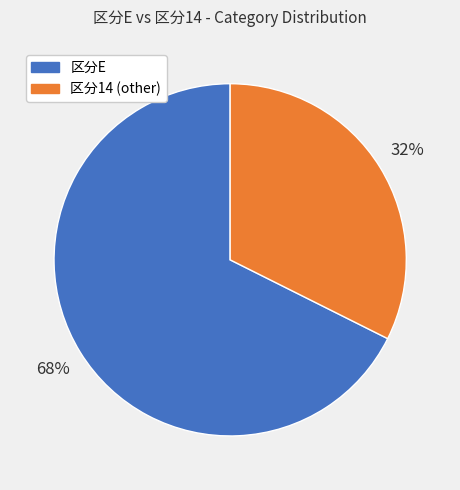

Is there any slice that represents more than half of the pie?

Yes